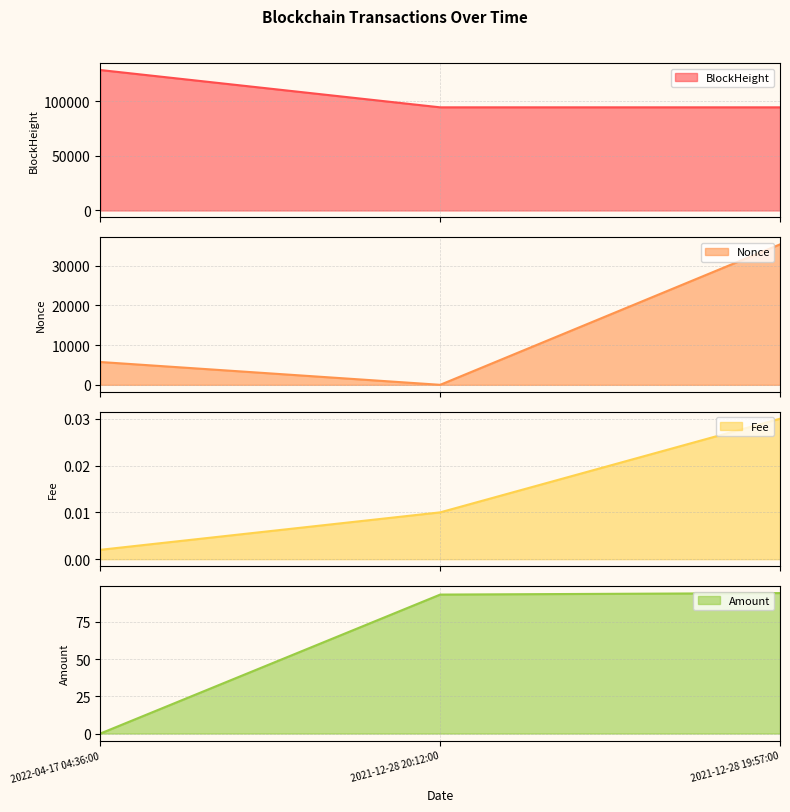

How many data points in Amount are less than 93?

1